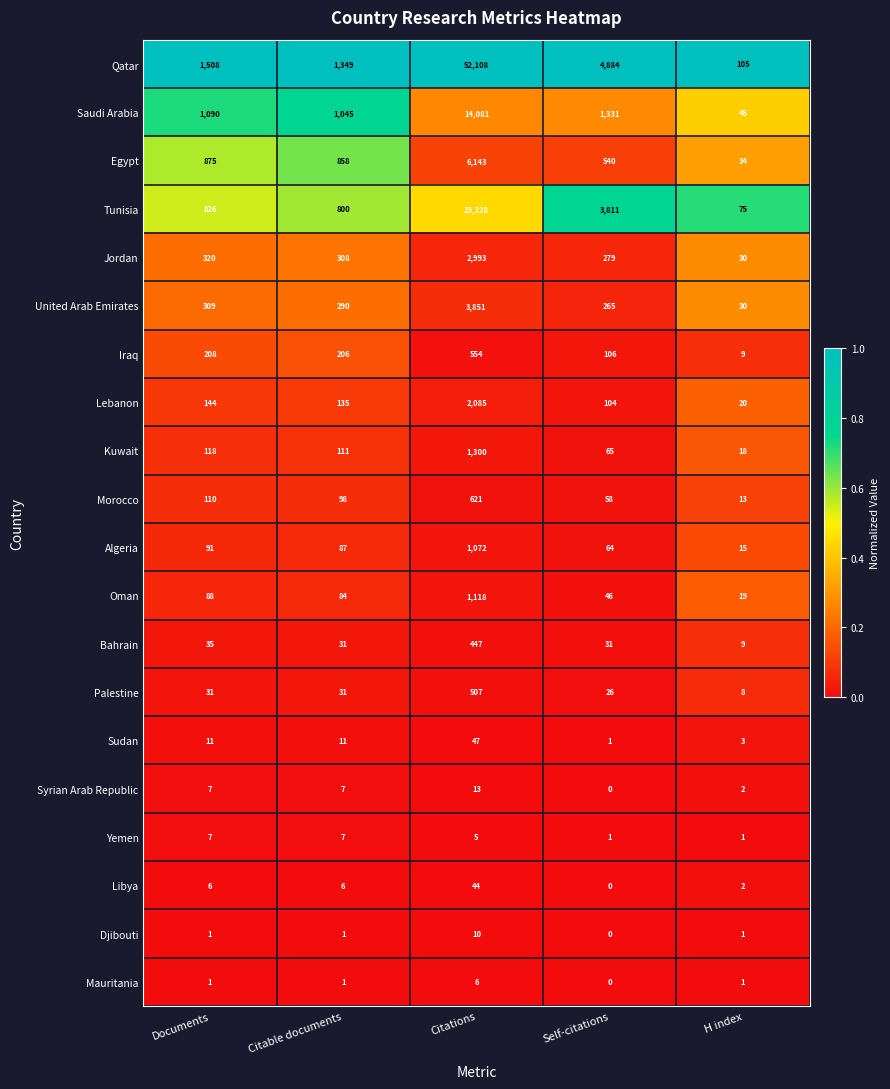

At which category does the chart reach its peak across all series?

Citations